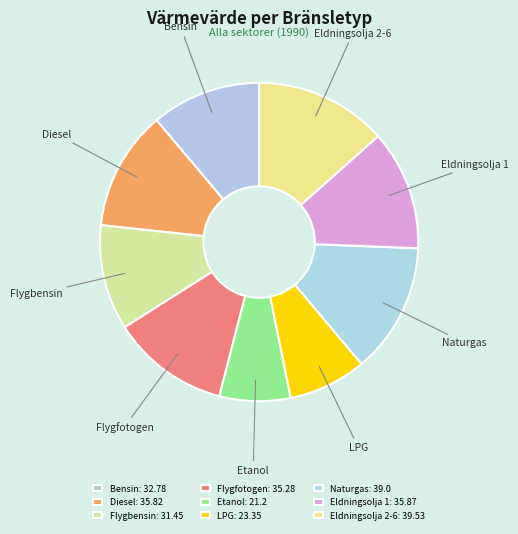

Is there any slice that represents more than half of the pie?

No